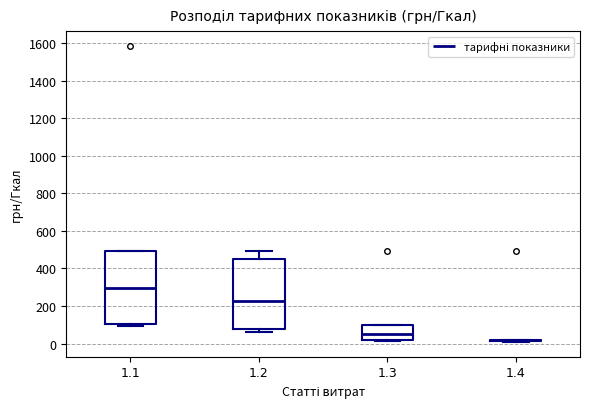

Where is the upper edge of the box at x = 1.1 on the y-axis? The values are not printed on the chart, so give them approximately, as read against the axis.

500